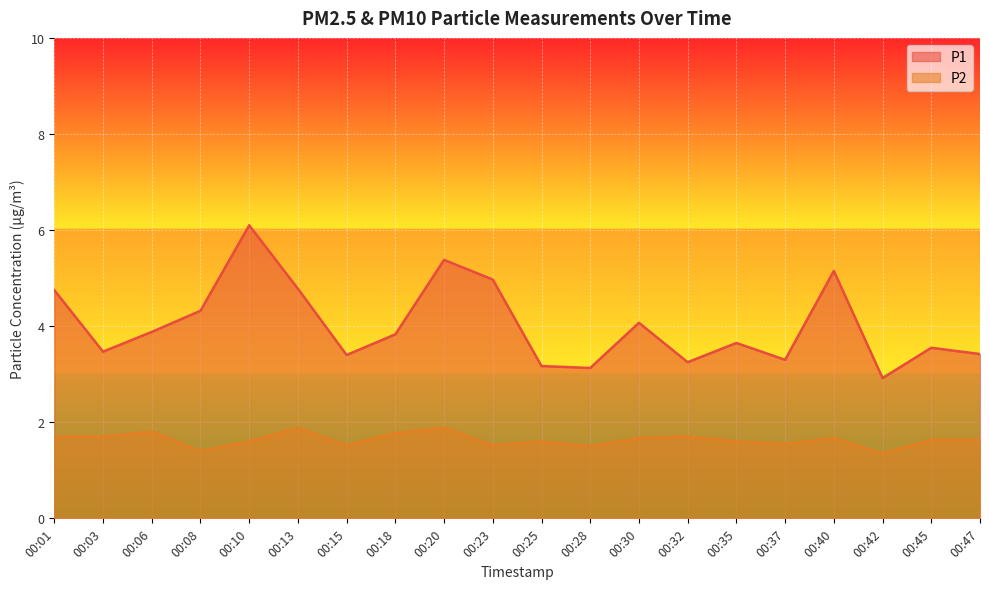

How many P2 values are between 1 and 2?

20